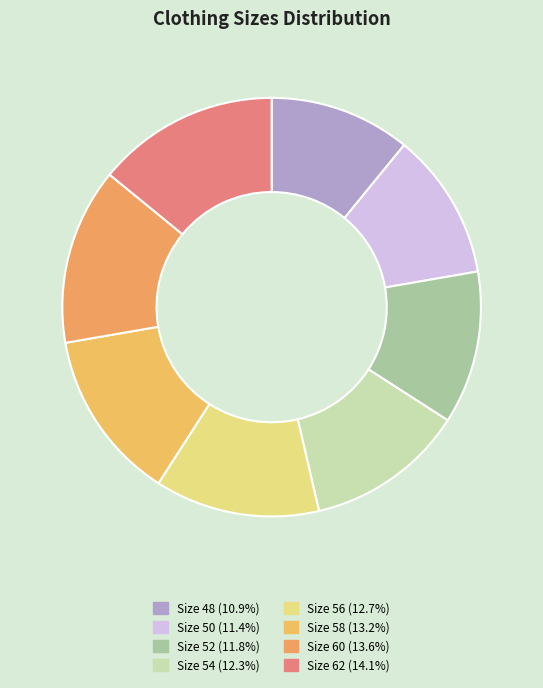

To the nearest percent, what percentage of the pie is Size 50?

11%